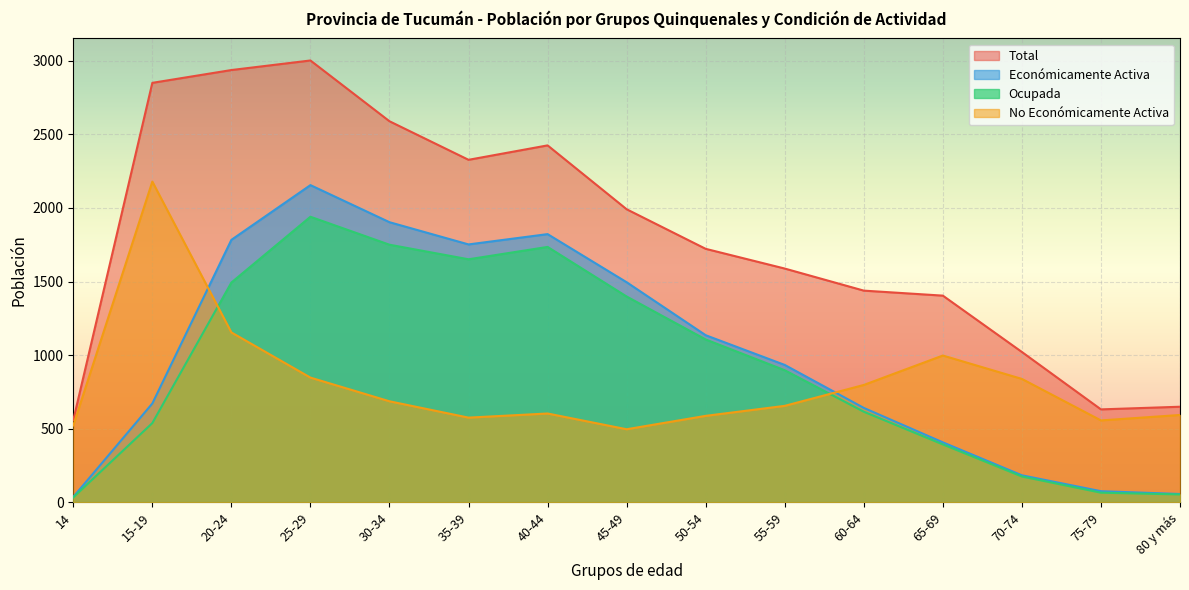

What is the label of the 3rd point from the left?

20-24